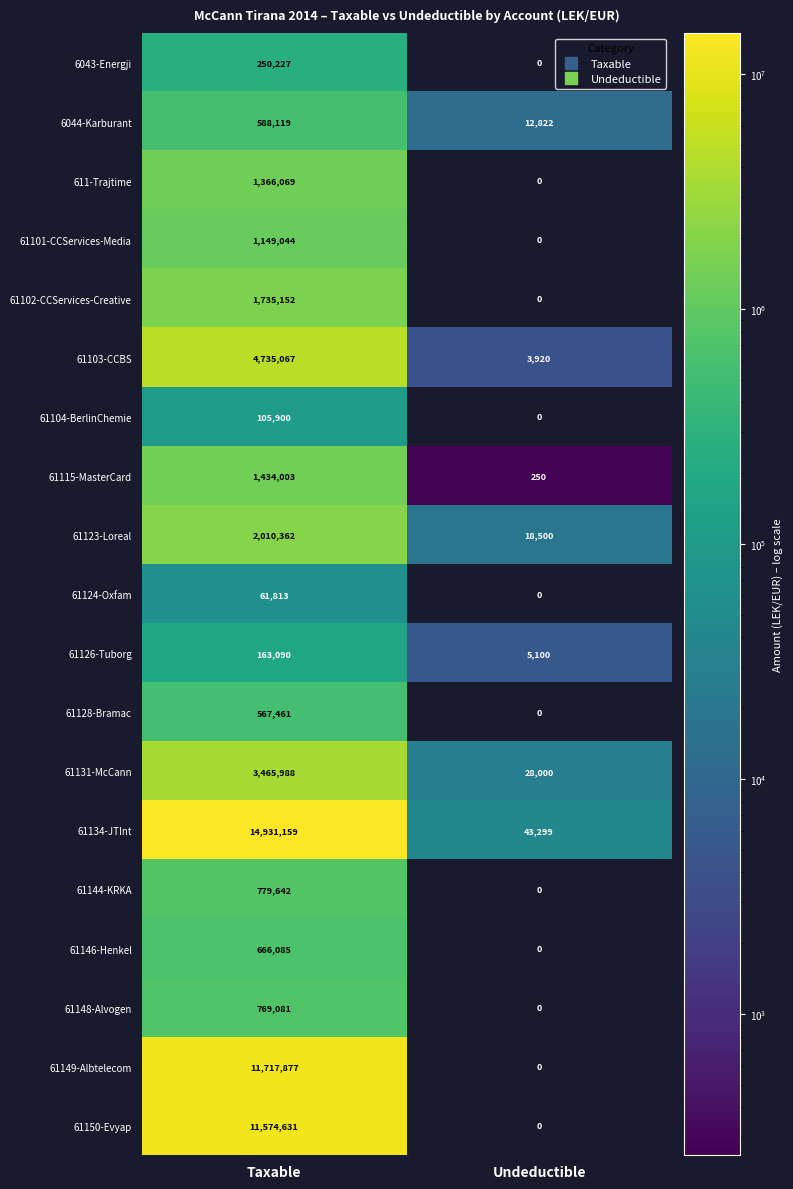

Where is 61103-CCBS nearest to the value 2369493?

Undeductible